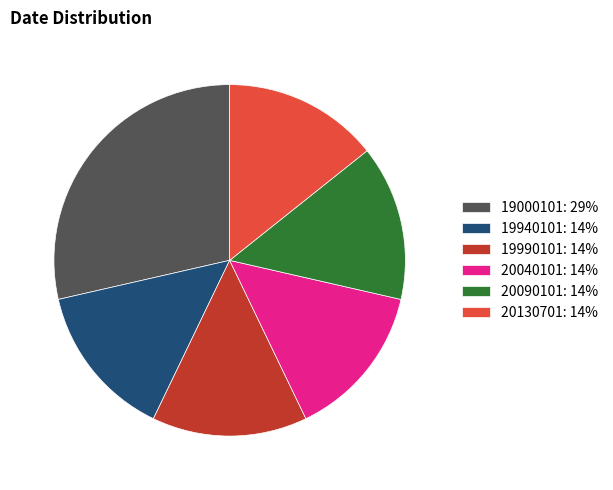

What is the largest slice in the pie chart?

19000101